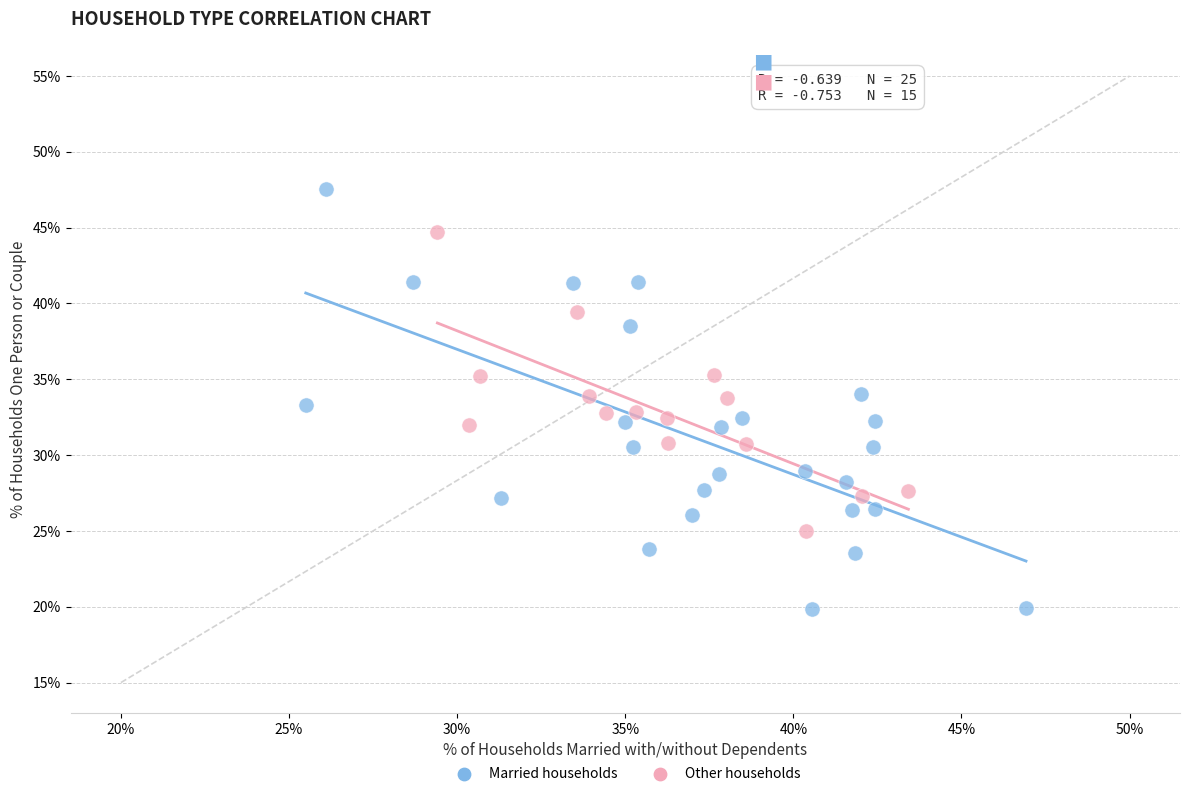

Which series reaches the minimum Y coordinate?

Married households